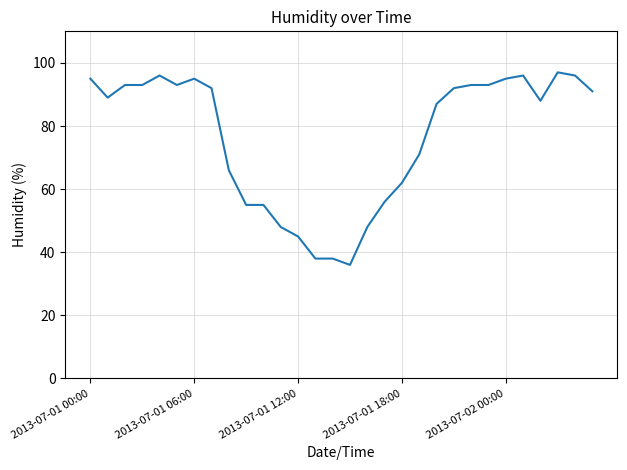

Reading left to right, list all the values displayed in this chart.

95	89	93	93	96	93	95	92	66	55	55	48	45	38	38	36	48	56	62	71	87	92	93	93	95	96	88	97	96	91